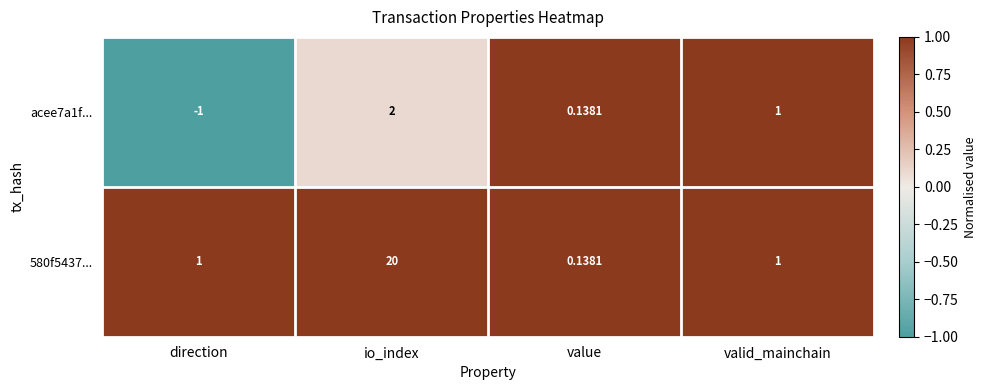

At which label does acee7a1f... first exceed 1?

io_index